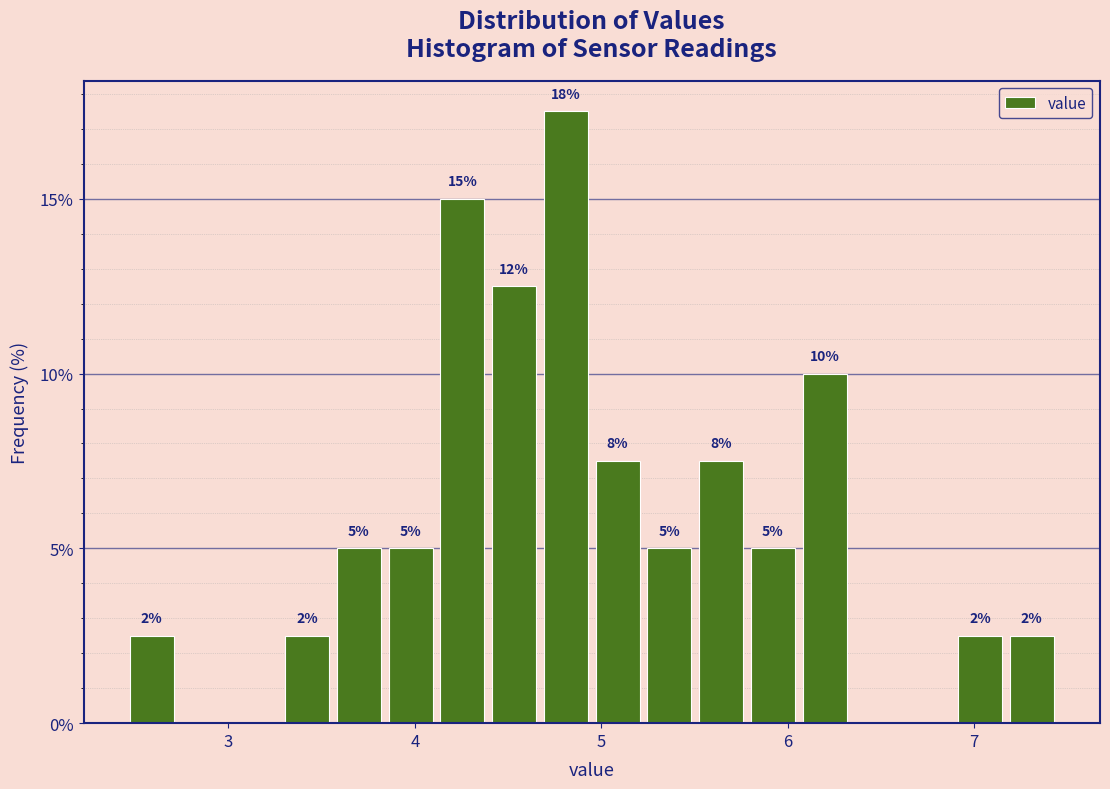

Around what value on the x-axis is the tallest bar? Give the approximate position of its centre, as read against the axis.

4.8